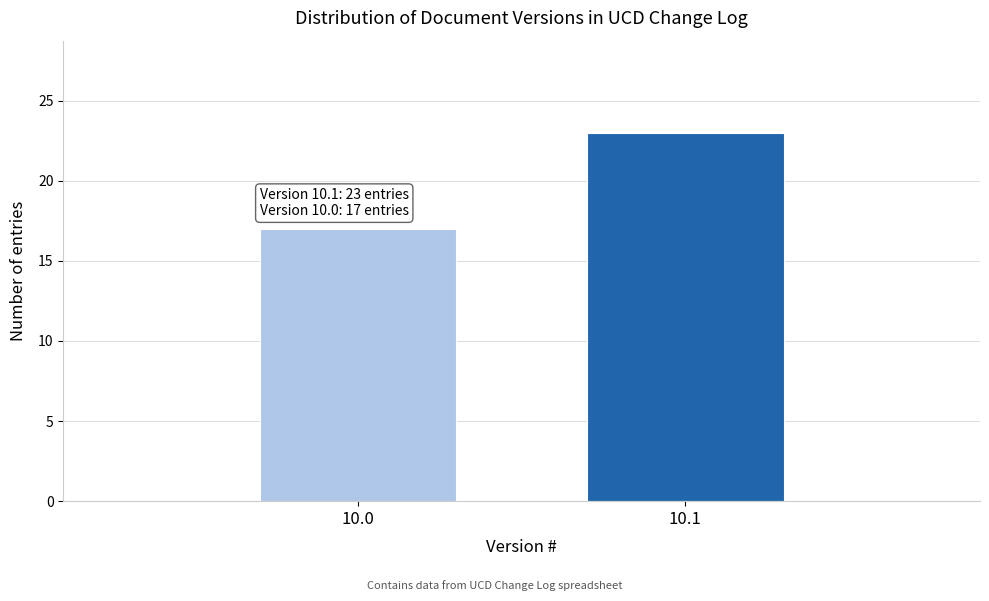

Reading left to right, list all the values displayed in this chart.

10.0=17	10.1=23